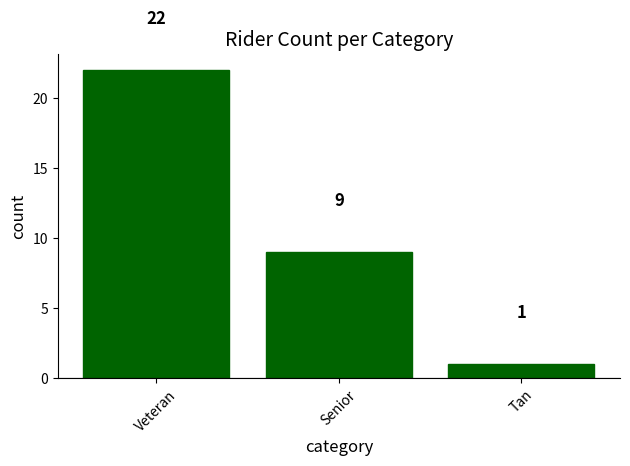

Count the number of categories in the chart.

3